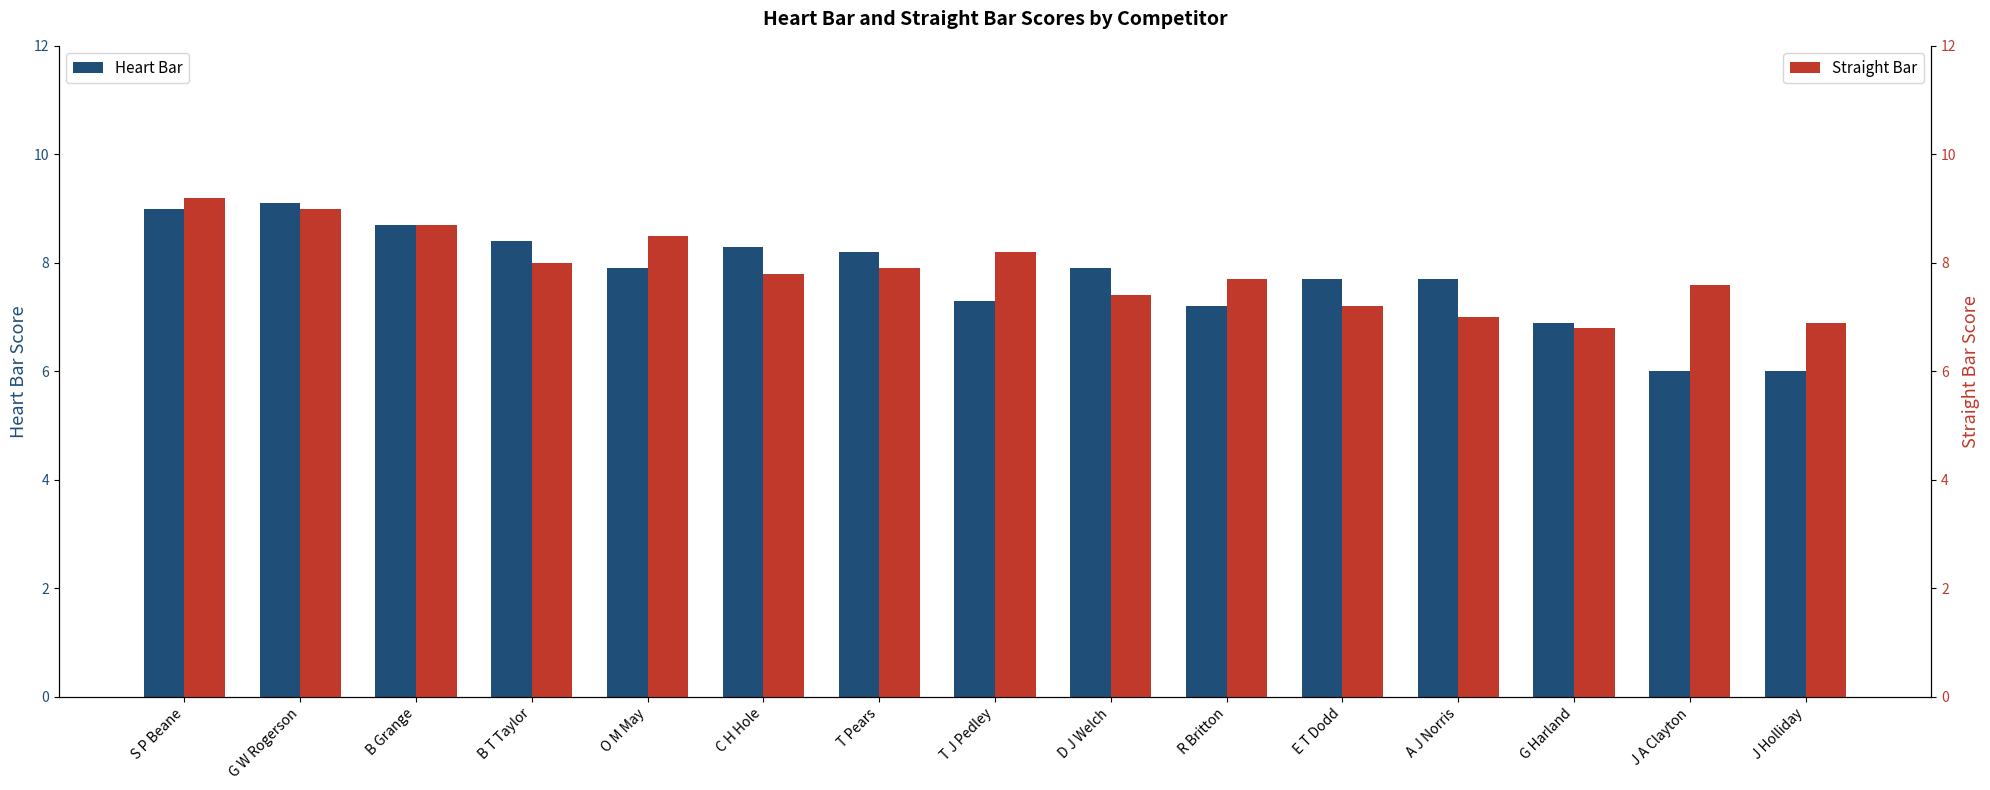

Rank the series at G W Rogerson from highest to lowest value.

Heart Bar, Straight Bar